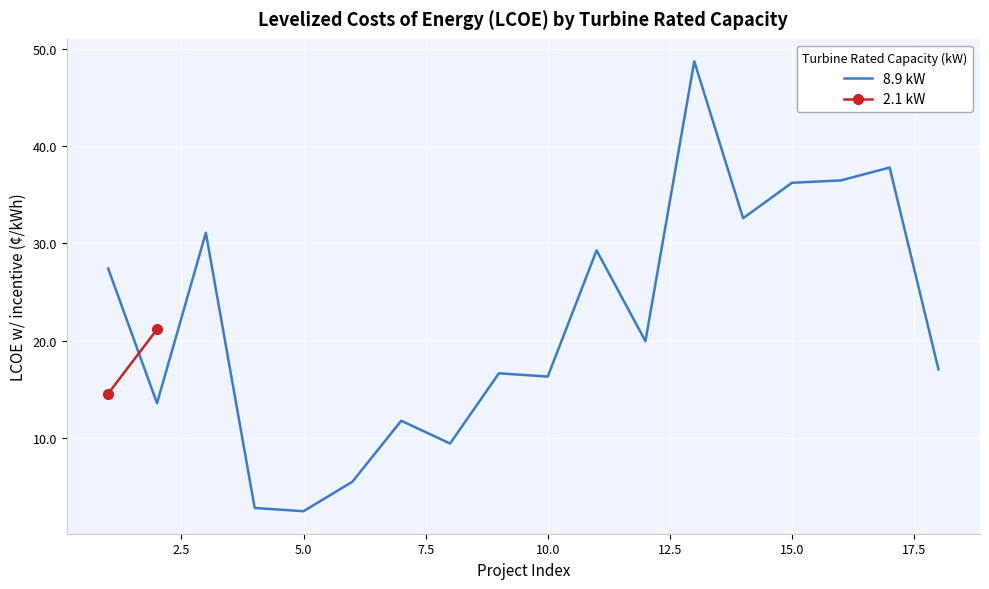

What is the maximum value for 8.9 kW?

48.7